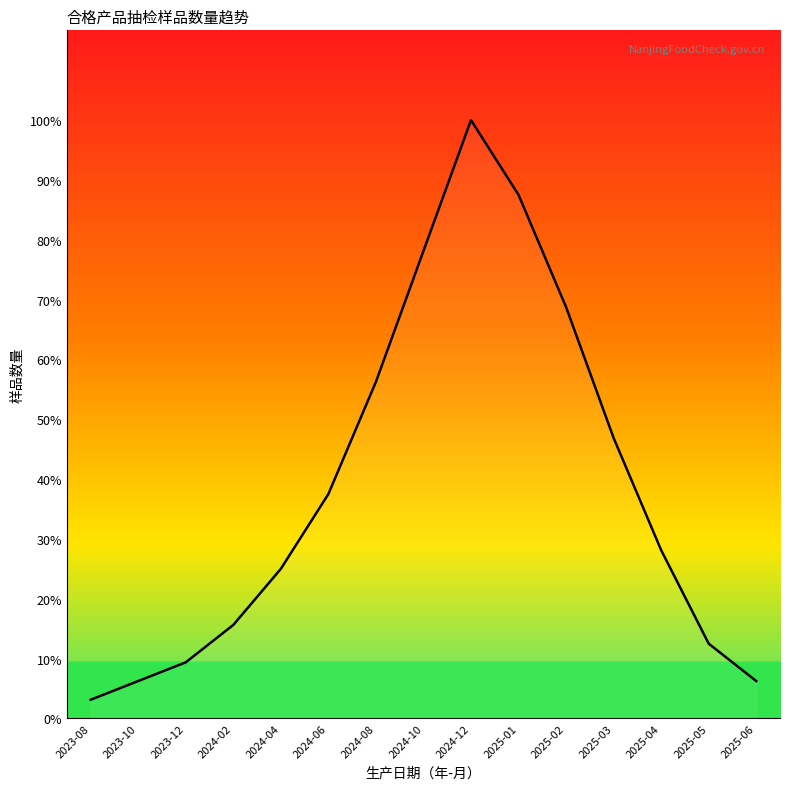

Does the chart have visible grid lines?

No